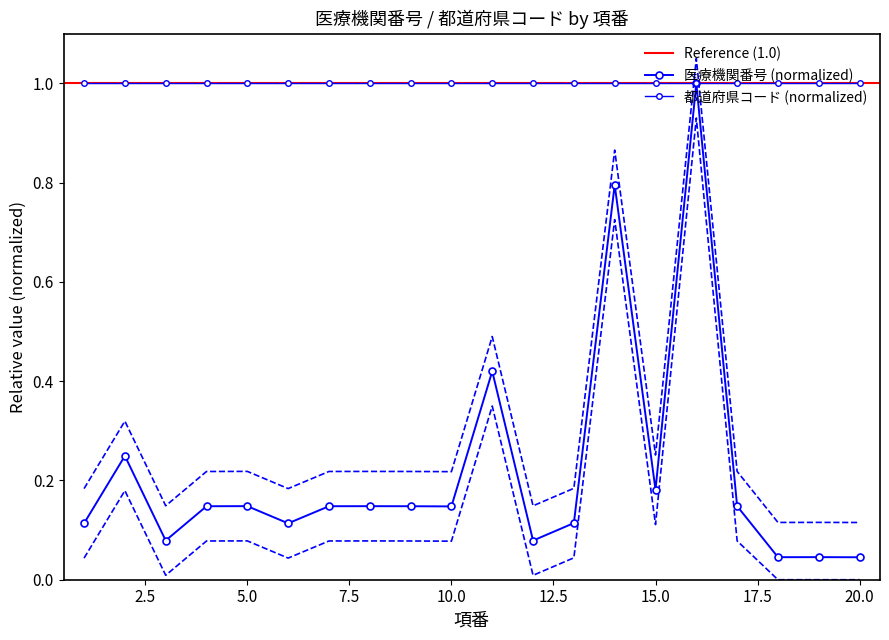

Rank the categories by value from lowest to highest.

20, 18, 19, 12, 3, 1, 6, 13, 10, 4, 9, 7, 8, 17, 5, 15, 2, 11, 14, 16